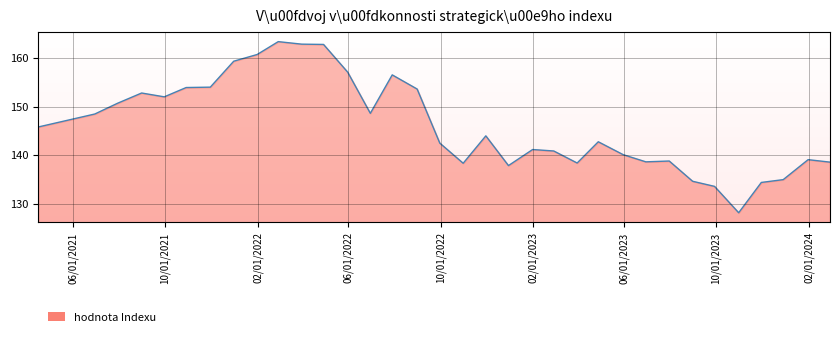

Does the chart display data point markers on the line(s)?

No